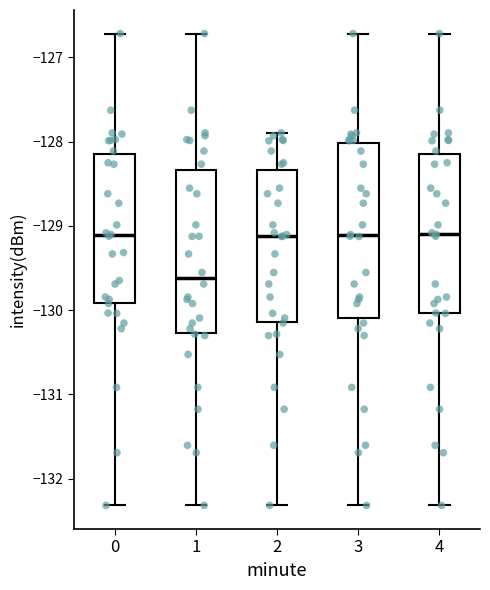

Where does the median line of the box at x = 1 sit on the y-axis? The values are not printed on the chart, so give them approximately, as read against the axis.

-129.6